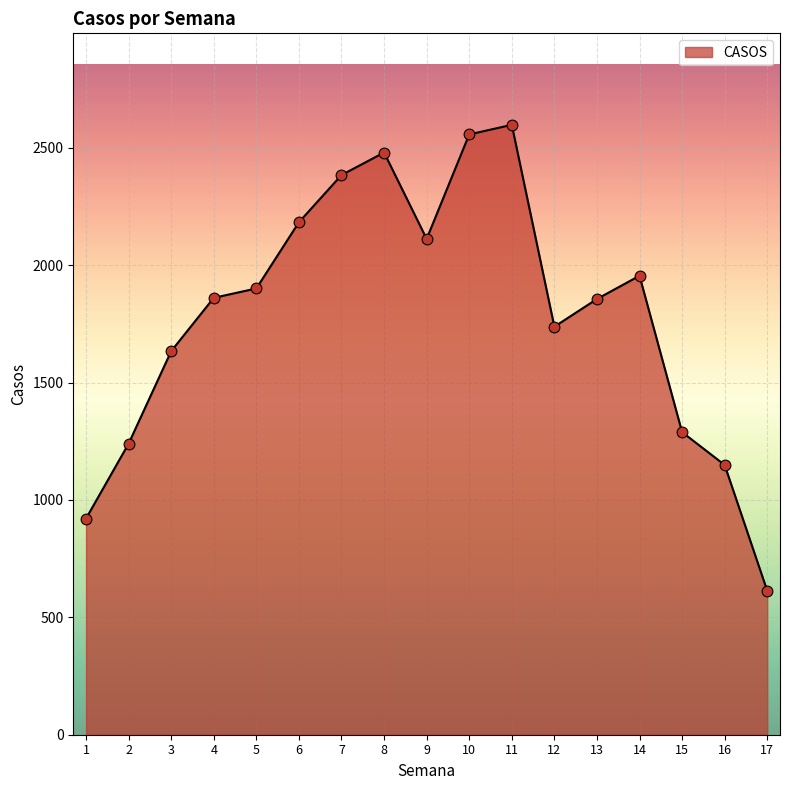

Which has a higher value, 17 or 6?

6